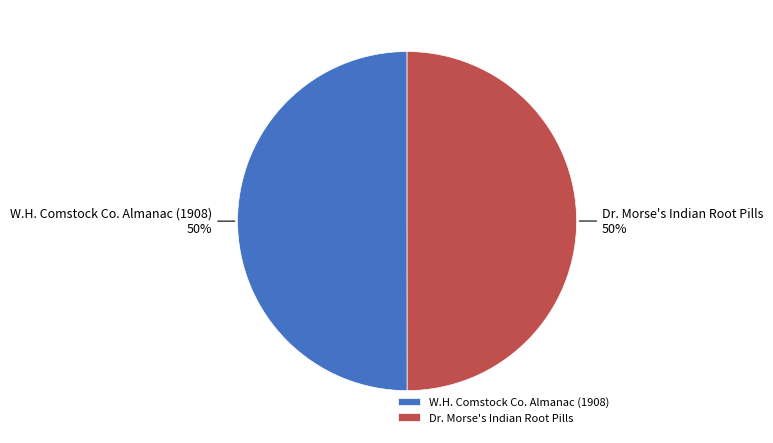

Combined, do W.H. Comstock Co. Almanac (1908) and Dr. Morse's Indian Root Pills account for over 50%?

Yes